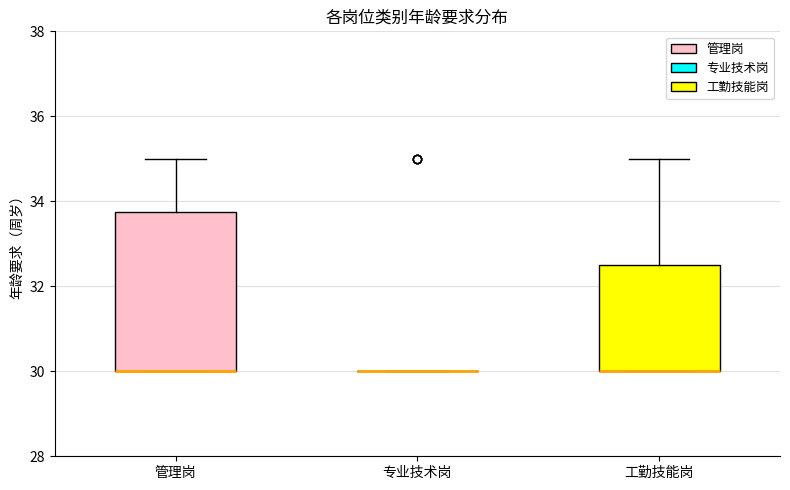

Which box is the tallest, from its lower edge to its upper edge?

管理岗